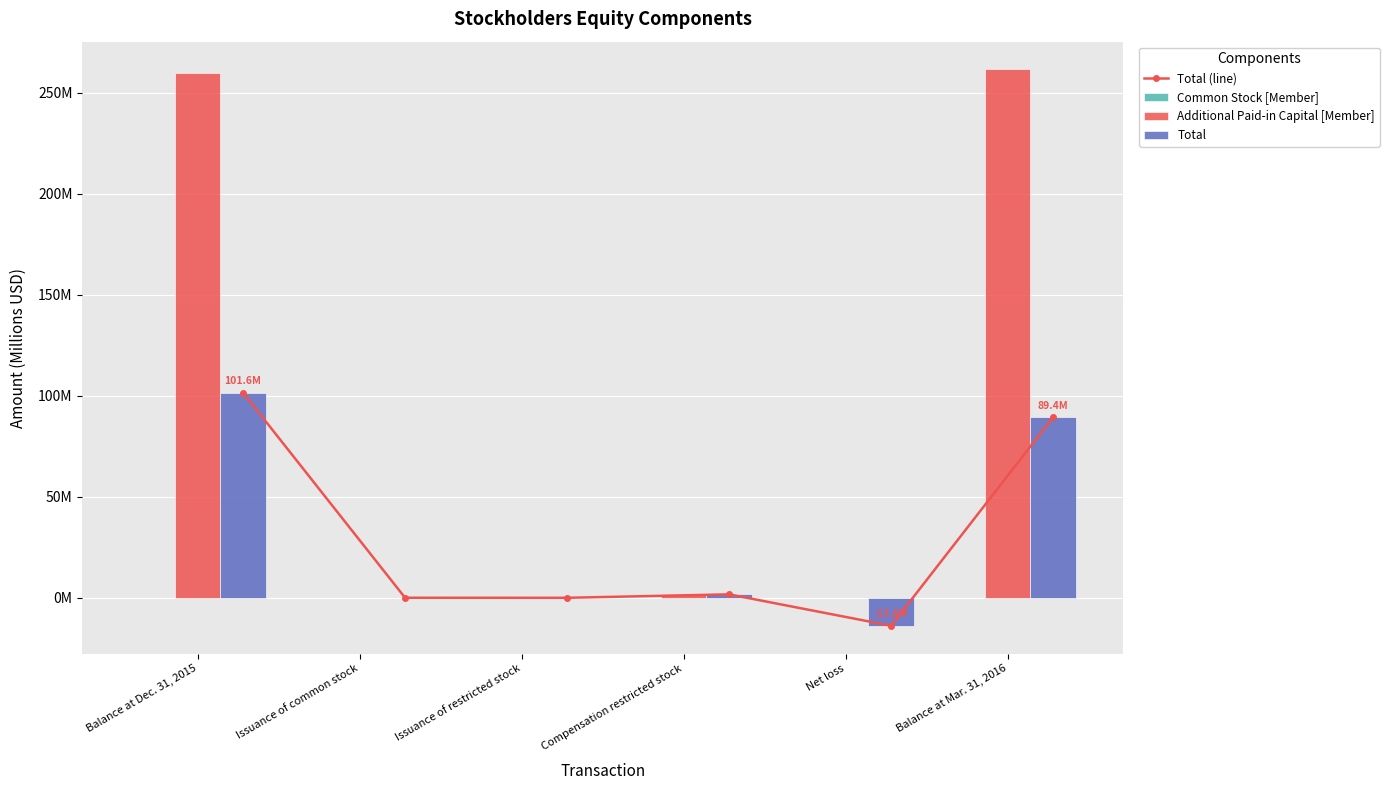

Reading left to right, list all the values displayed in this chart.

Total (line): Balance at Dec. 31, 2015=101.6	Issuance of common stock=0.0	Issuance of restricted stock=0.0	Compensation restricted stock=1.7	Net loss=-13.8	Balance at Mar. 31, 2016=89.4
Common Stock [Member]: Balance at Dec. 31, 2015=0.1	Issuance of common stock=0.0	Issuance of restricted stock=0.0	Compensation restricted stock=0.0	Net loss=0.0	Balance at Mar. 31, 2016=0.1
Additional Paid-in Capital [Member]: Balance at Dec. 31, 2015=259.9	Issuance of common stock=0.0	Issuance of restricted stock=-0.0	Compensation restricted stock=1.7	Net loss=0.0	Balance at Mar. 31, 2016=261.6
Total: Balance at Dec. 31, 2015=101.6	Issuance of common stock=0.0	Issuance of restricted stock=0.0	Compensation restricted stock=1.7	Net loss=-13.8	Balance at Mar. 31, 2016=89.4